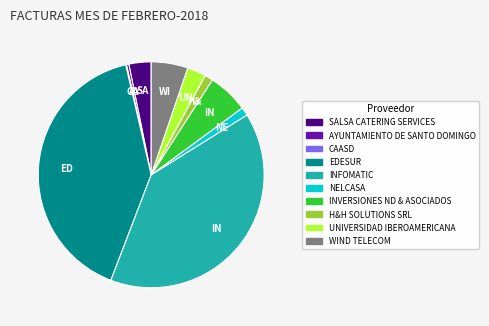

True or false: NELCASA accounts for 11% of the total.

False